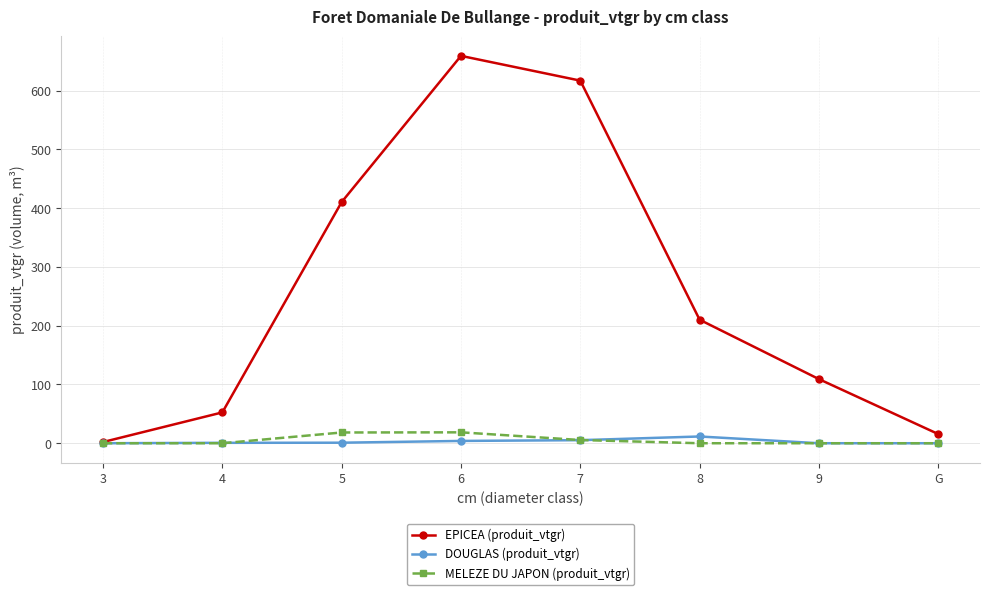

How many values in the DOUGLAS (produit_vtgr) series exceed 0?

5